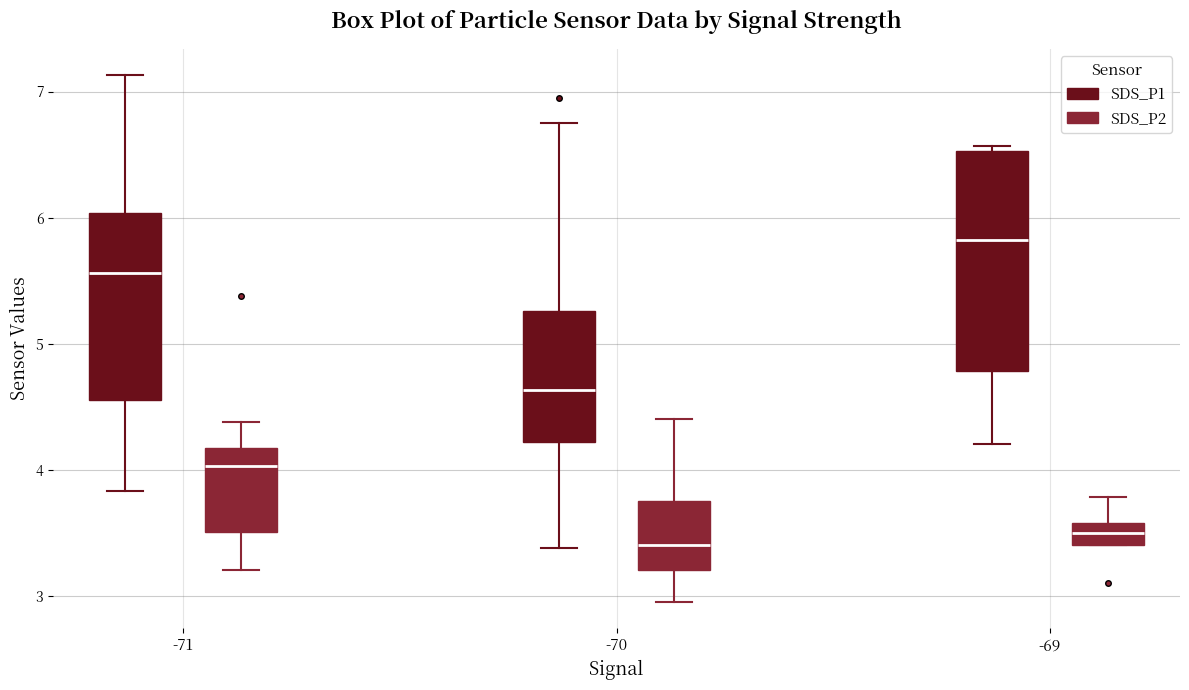

Which box's median line is the highest?

-69 (SDS_P1)